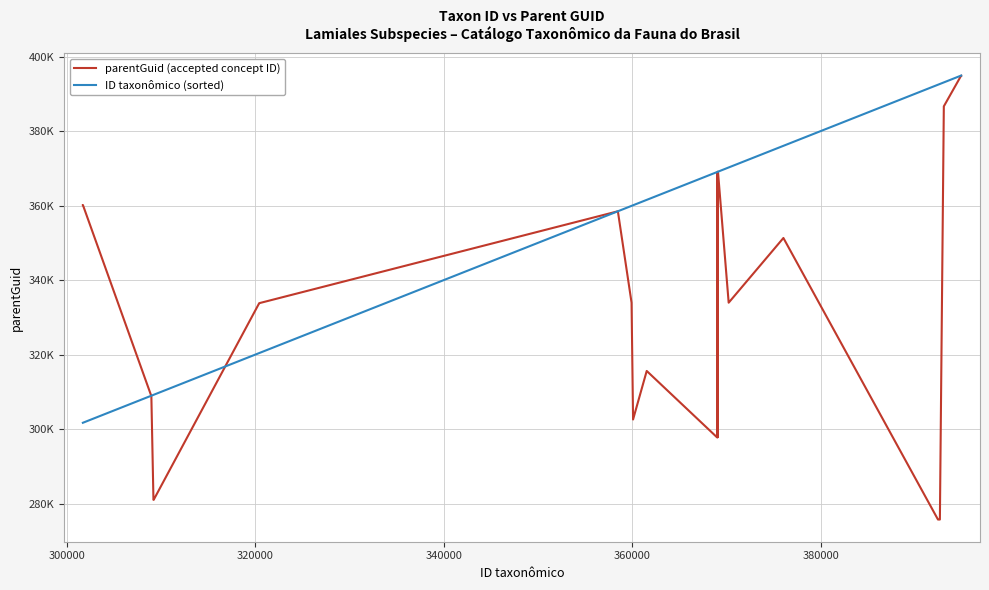

What is the difference between the second highest and minimum values in the parentGuid (accepted concept ID) series?

119157